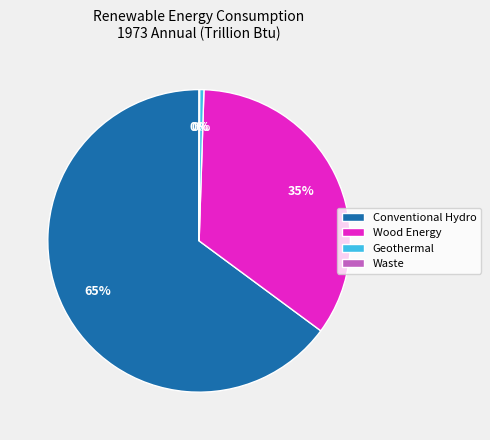

Is the sum of Conventional Hydro and Geothermal greater than half?

Yes